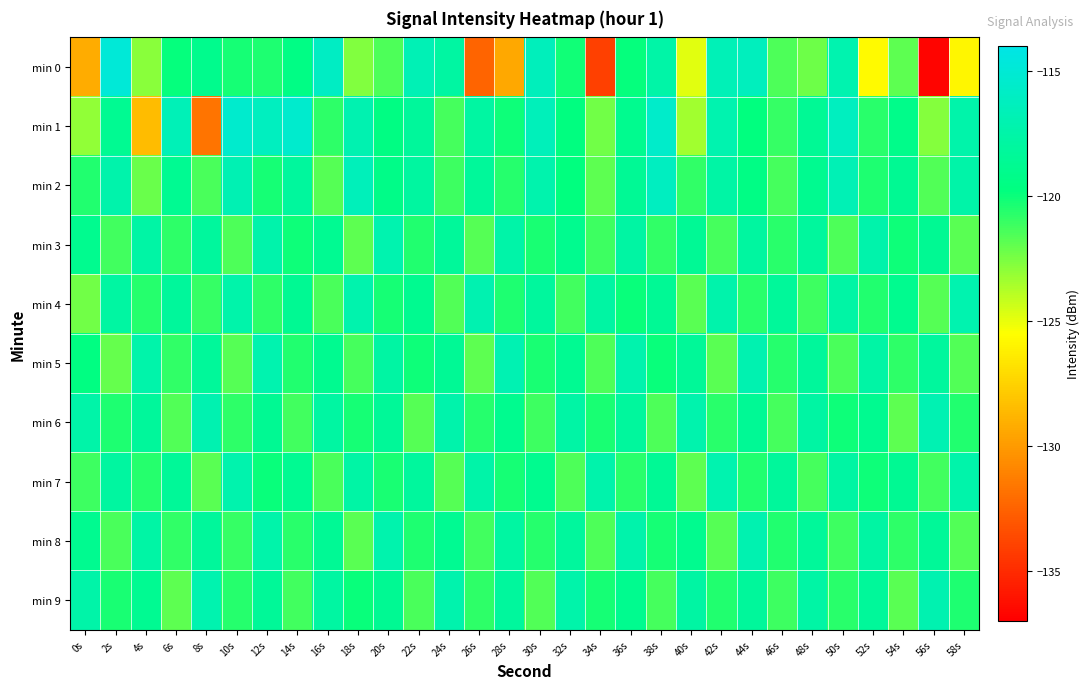

Rank the series by their maximum value, from lowest to highest.

min 3, min 7, min 4, min 8, min 9, min 5, min 6, min 2, min 1, min 0